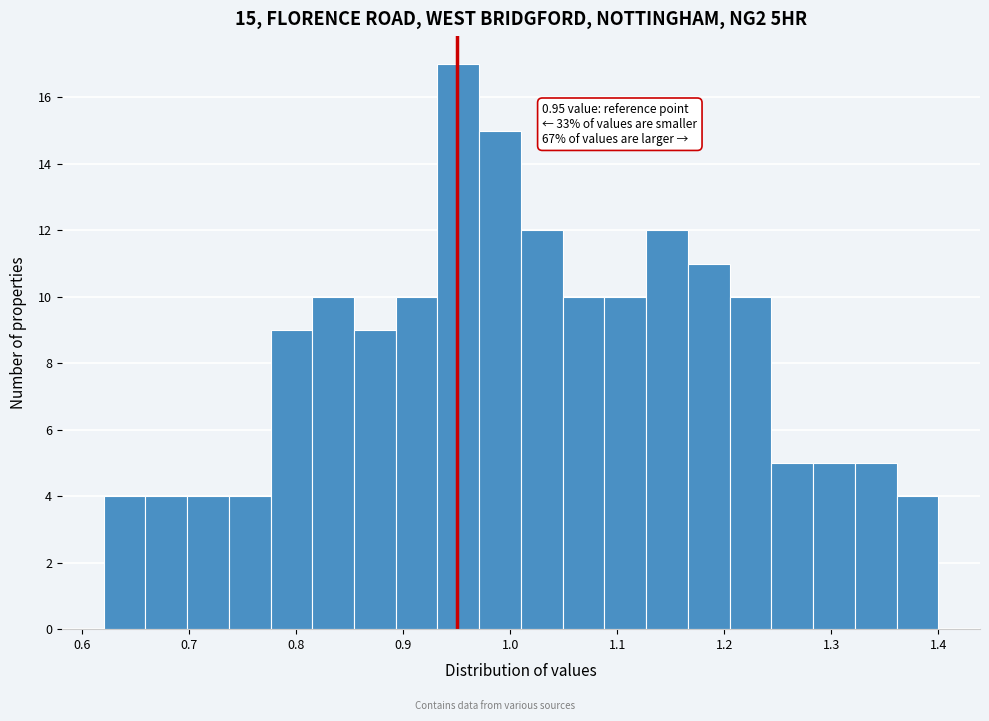

Around what value on the x-axis is the tallest bar? Give the approximate position of its centre, as read against the axis.

0.95